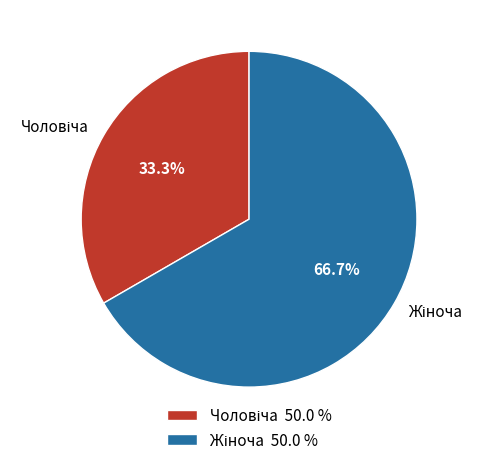

Does any single category account for the majority?

Yes